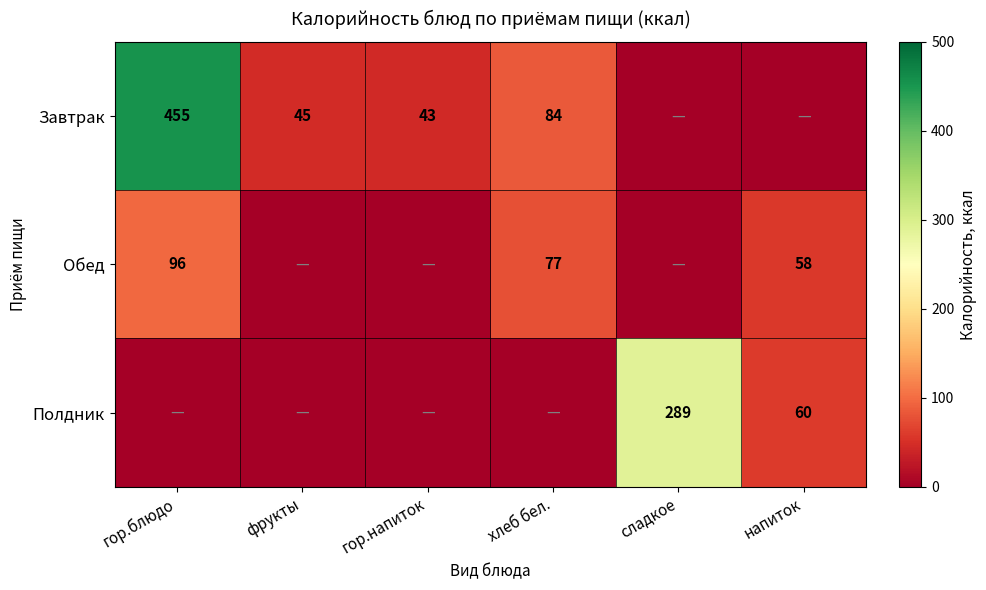

At which category is the sum across all series the highest?

гор.блюдо